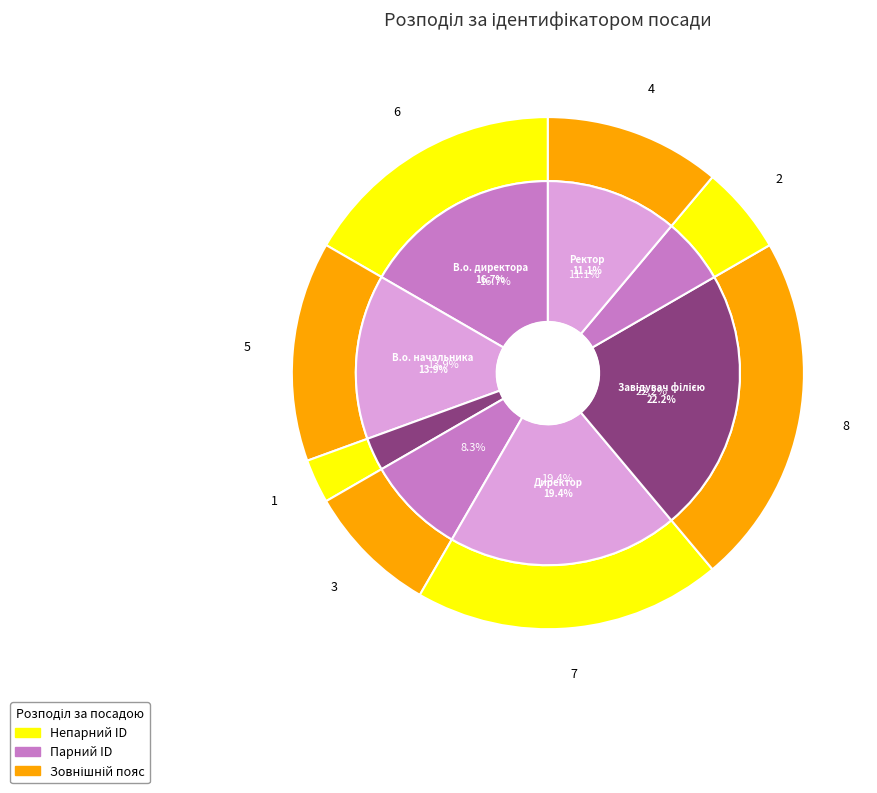

Which slice is the largest?

Завідувач філією